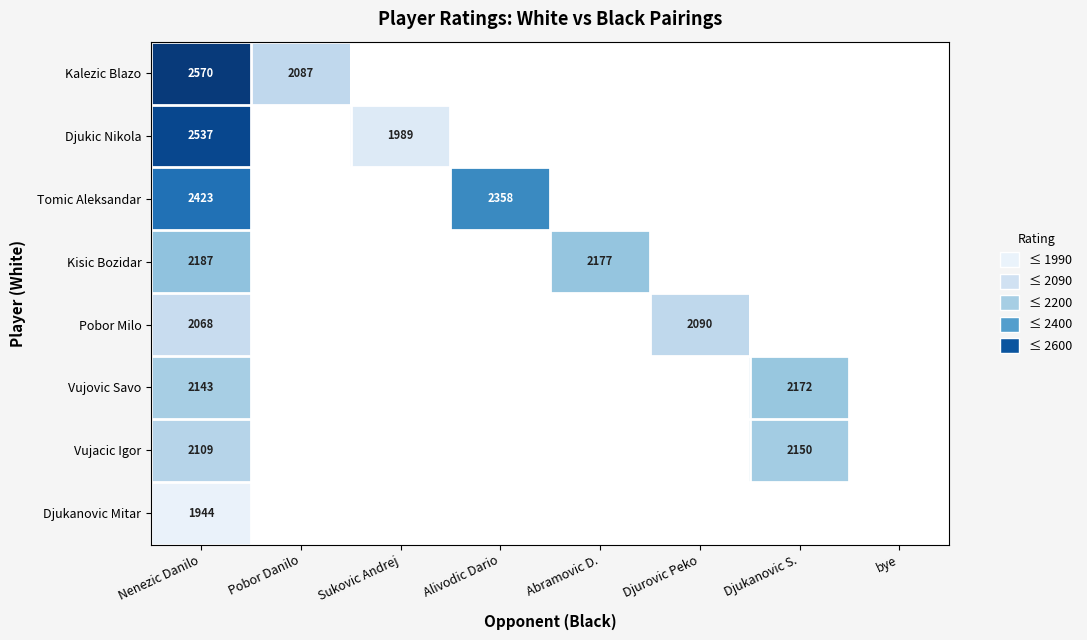

What is the spread (max minus min) of values at Nenezic Danilo?

626